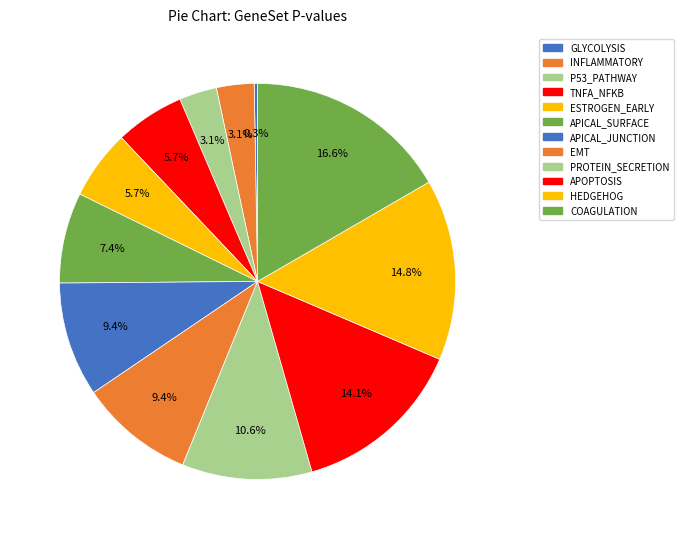

Is there a majority slice in this chart?

No